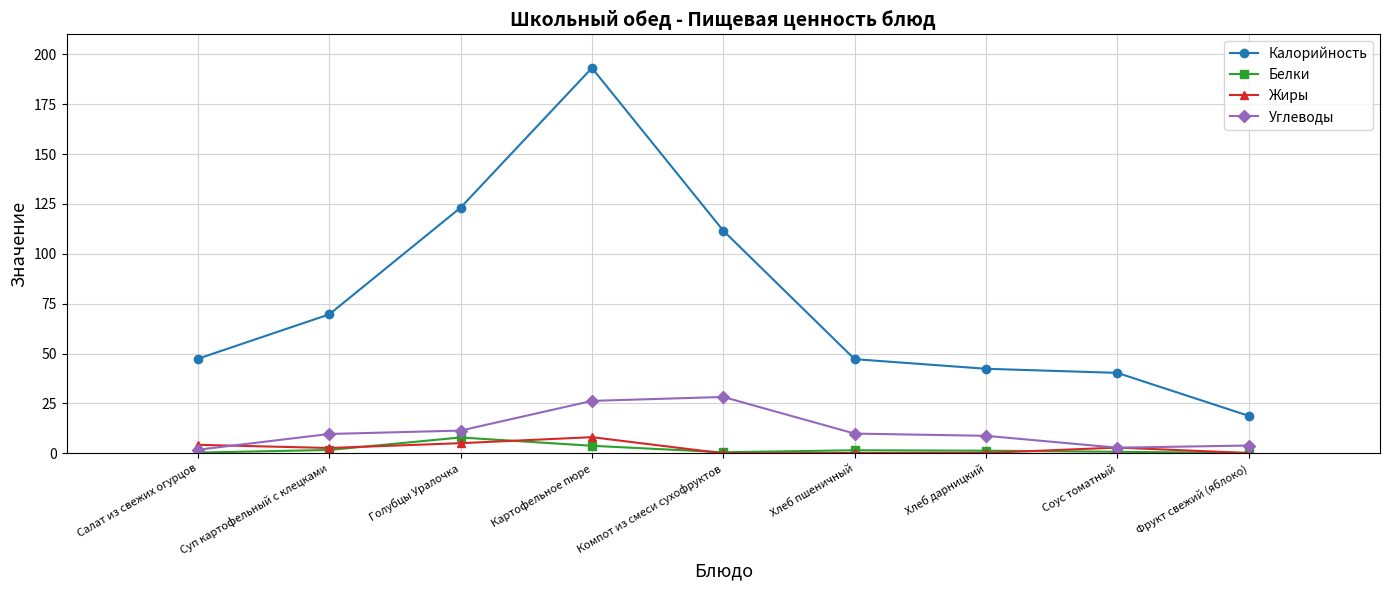

What is the total value across all series at Картофельное пюре?

231.3